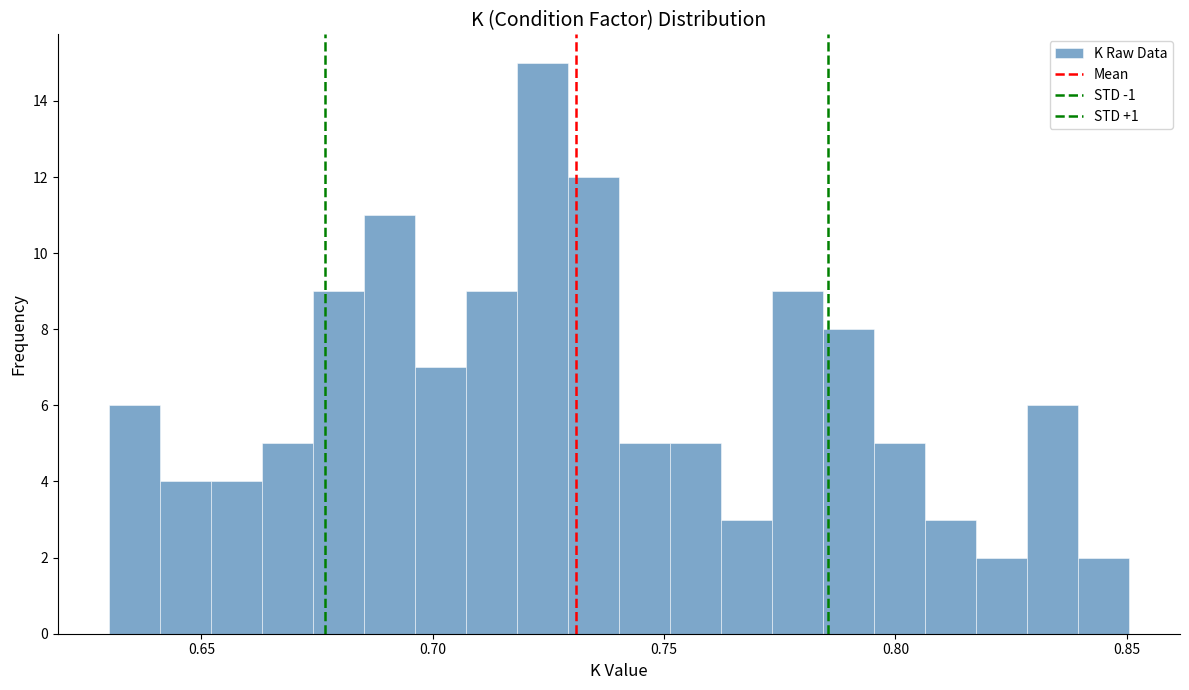

Around what value on the x-axis is the tallest bar? Give the approximate position of its centre, as read against the axis.

0.725